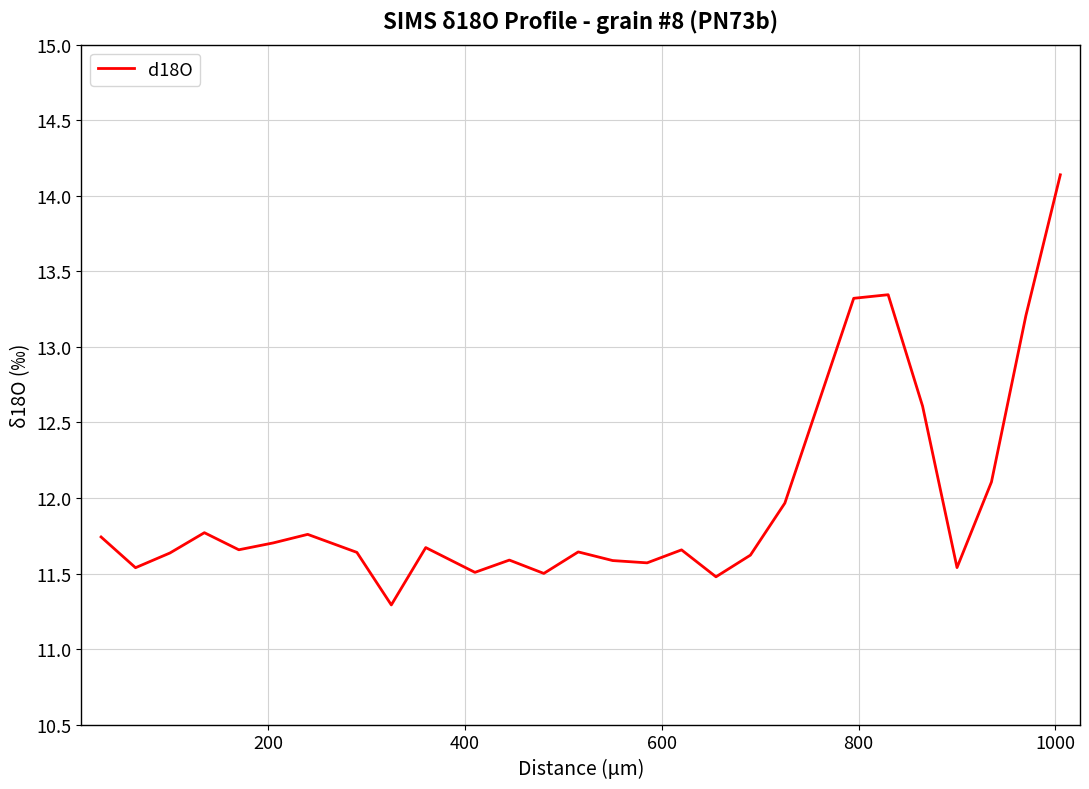

What is the maximum value shown in the chart?

14.1